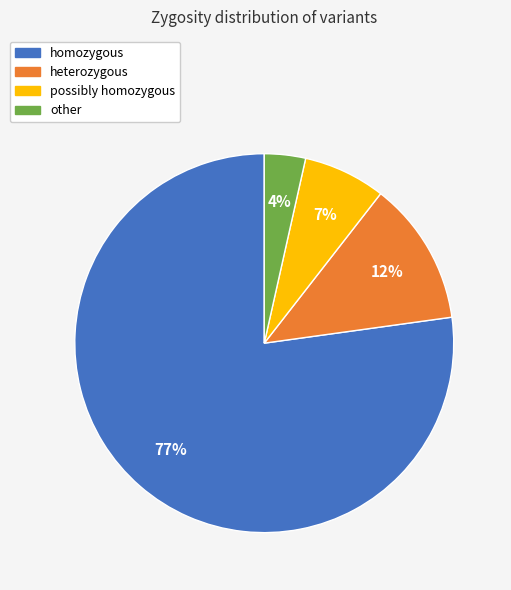

Is the sum of other and homozygous greater than half?

Yes